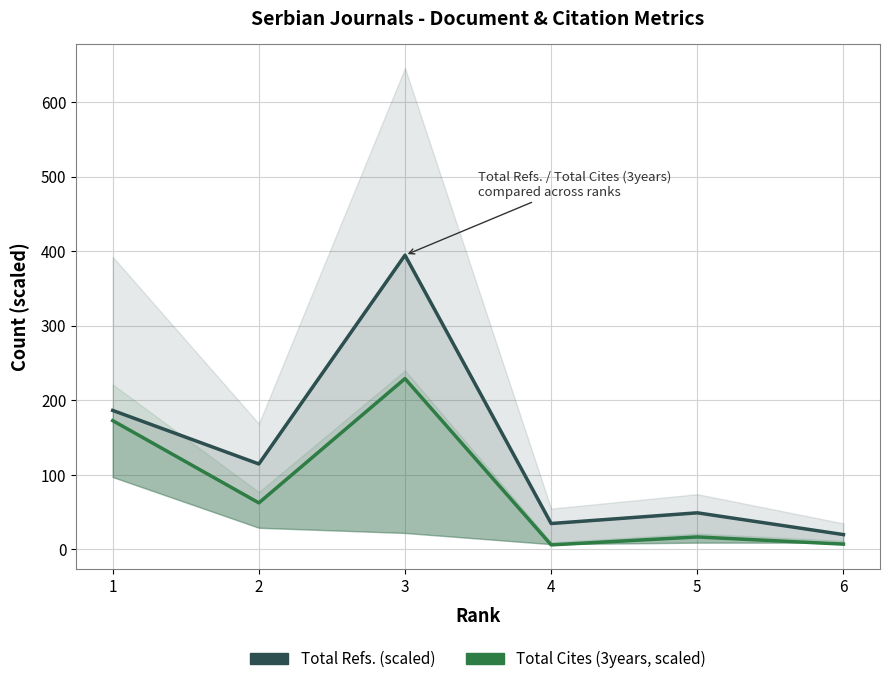

Which series has the widest spread of values?

Total Refs. (scaled)